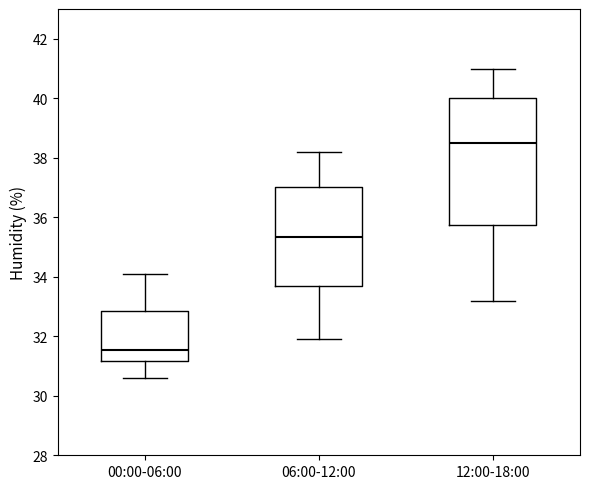

Reading left to right, transcribe this box plot: for each box, give where its median line is, the range the box spans, and where its two whiskers end, as read against the y-axis. The values are not printed on the chart, so give them approximately, as read against the axis.

00:00-06:00: median 31.6, box 31.2 to 32.8, whiskers 30.6 to 34.2
06:00-12:00: median 35.4, box 33.8 to 37.0, whiskers 32.0 to 38.2
12:00-18:00: median 38.6, box 35.8 to 40.0, whiskers 33.2 to 41.0